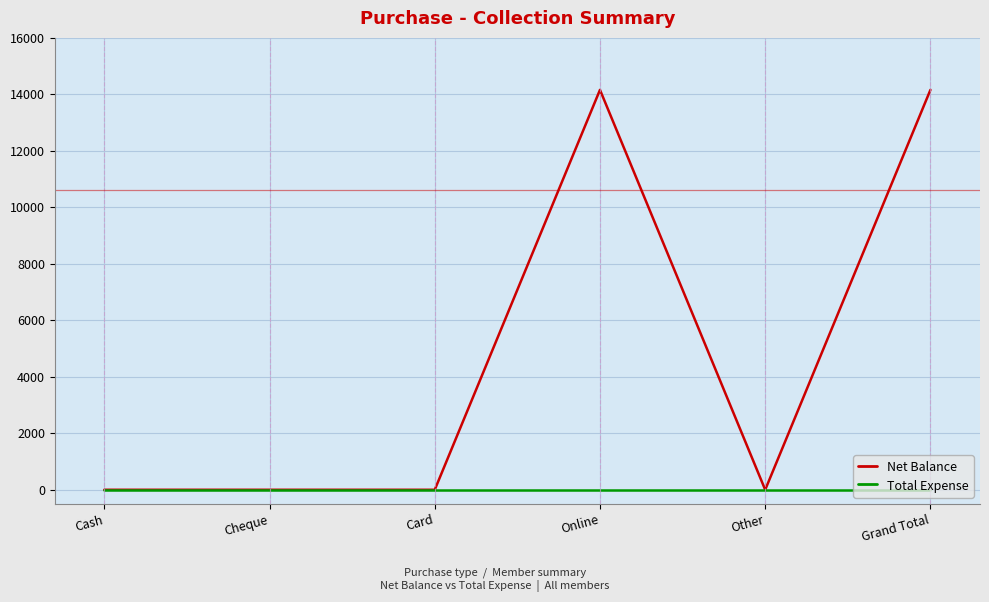

Is it true that Total Expense equals 0 at Grand Total?

True